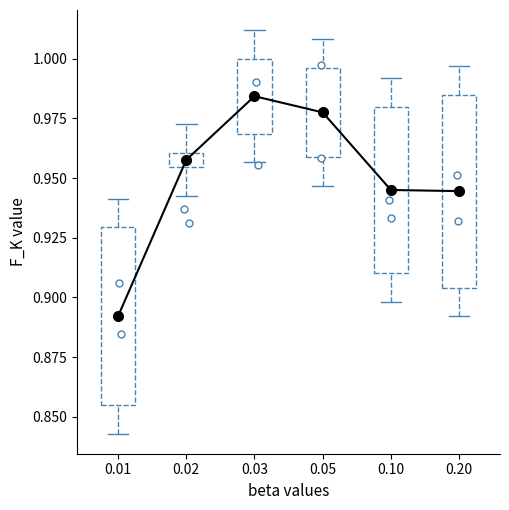

True or false: the data has more than 2 interior local peaks.

False